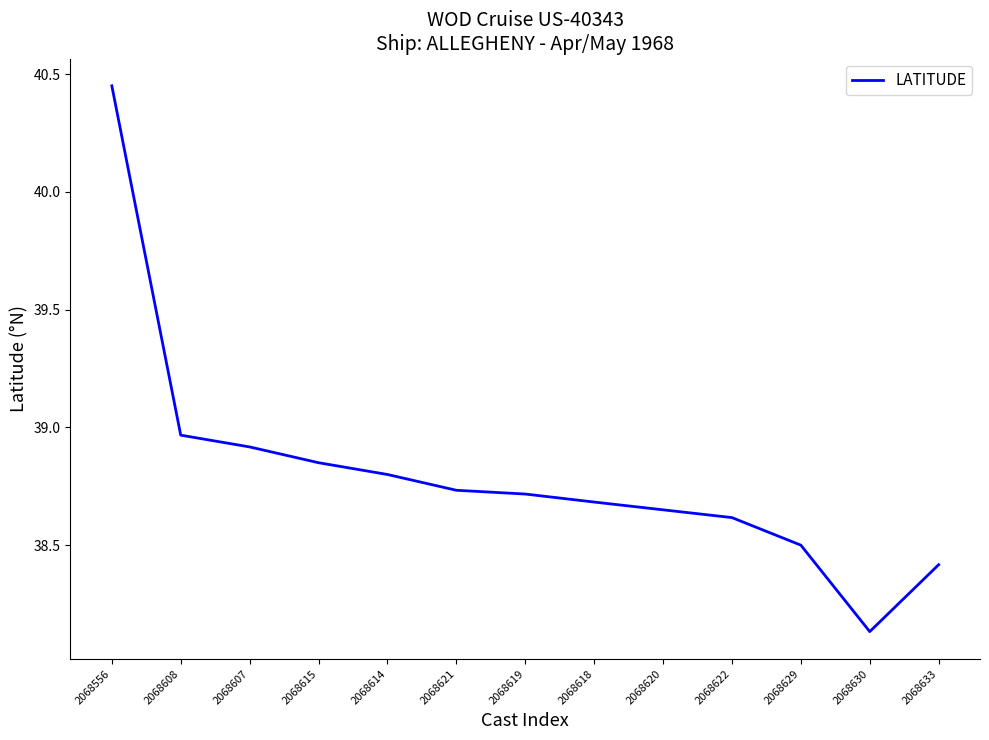

Is it true that the value at 2068607 is 65.4?

False